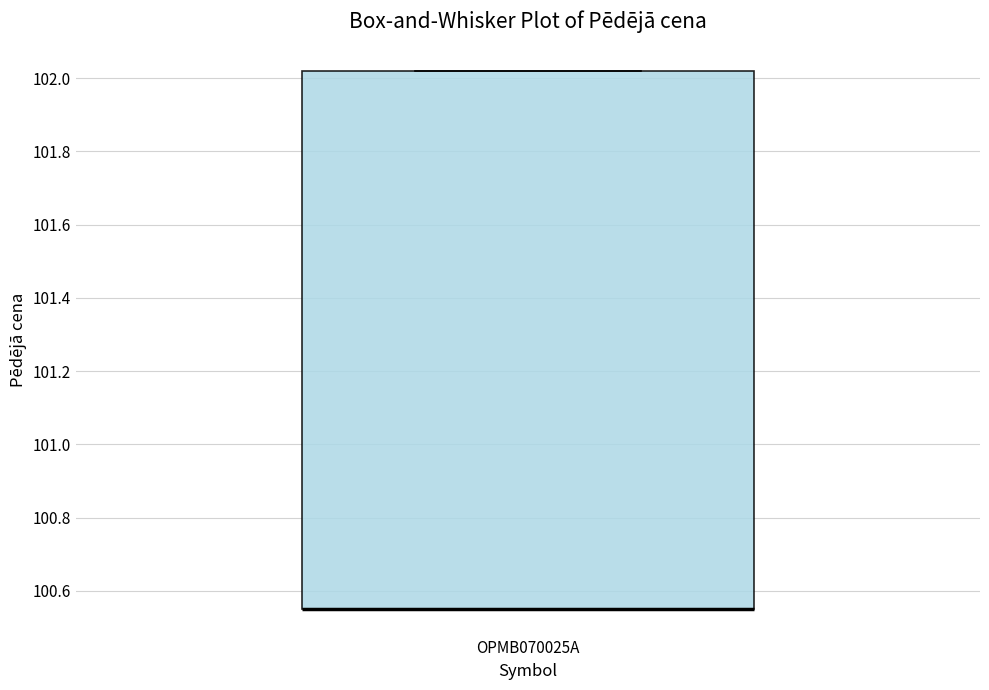

Read this box plot against the y-axis: the position of the median line, the range covered by the box, and the ends of both whiskers. The values are not printed on the chart, so give them approximately, as read against the axis.

median 100.56 (drawn on the box's lower edge), box 100.56 to 102.02, whiskers 100.56 to 102.02